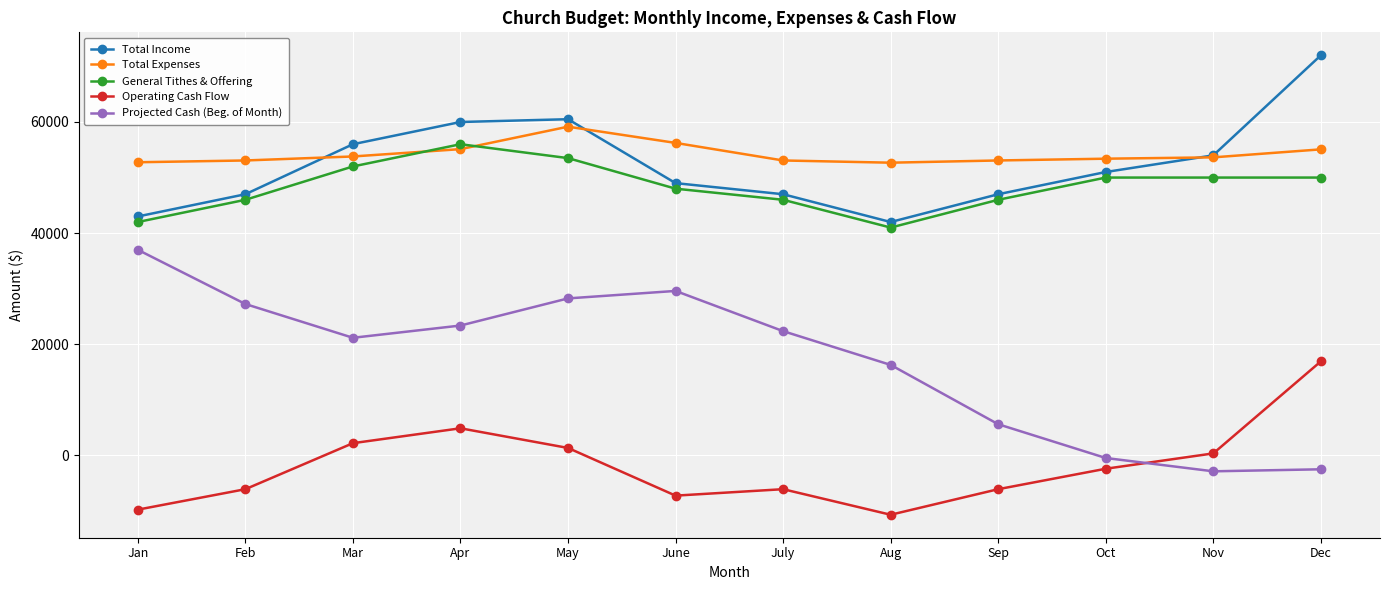

True or false: General Tithes & Offering has a value of 14516 at Aug.

False